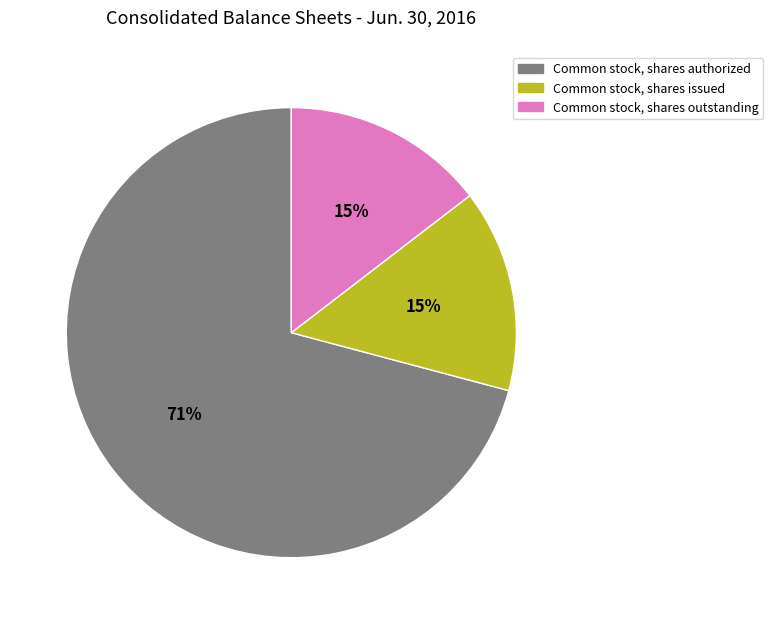

The Common stock, shares issued slice represents 15% of the pie. True or false?

True